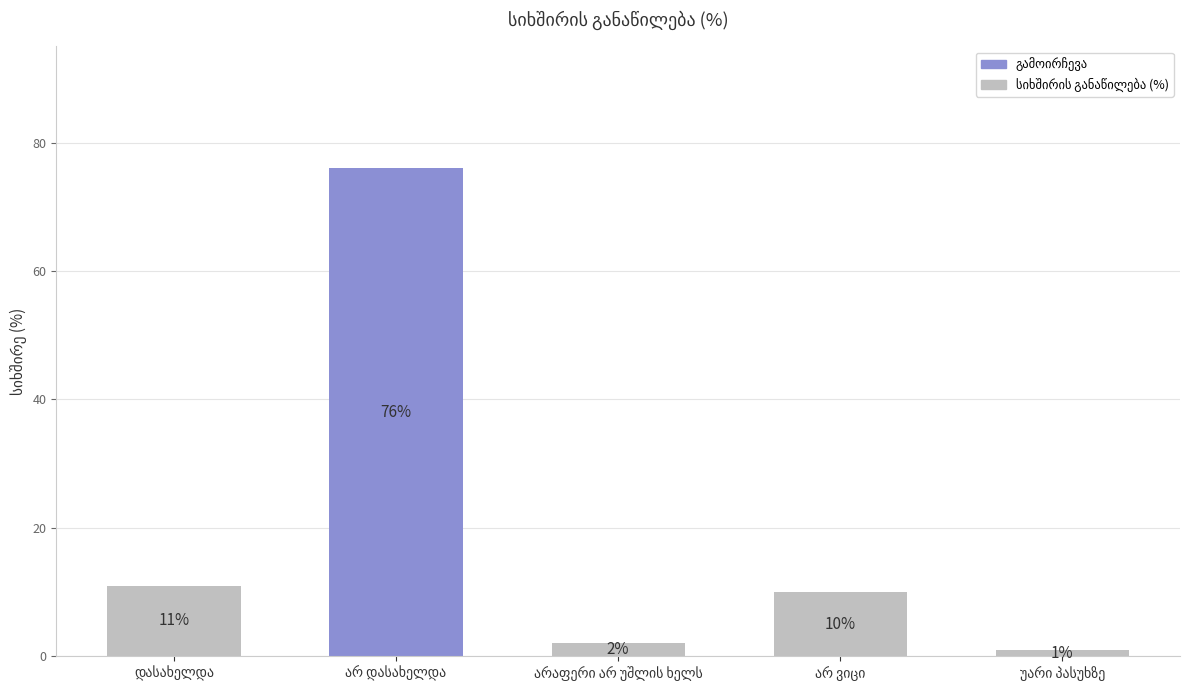

How many series are shown in this chart?

1